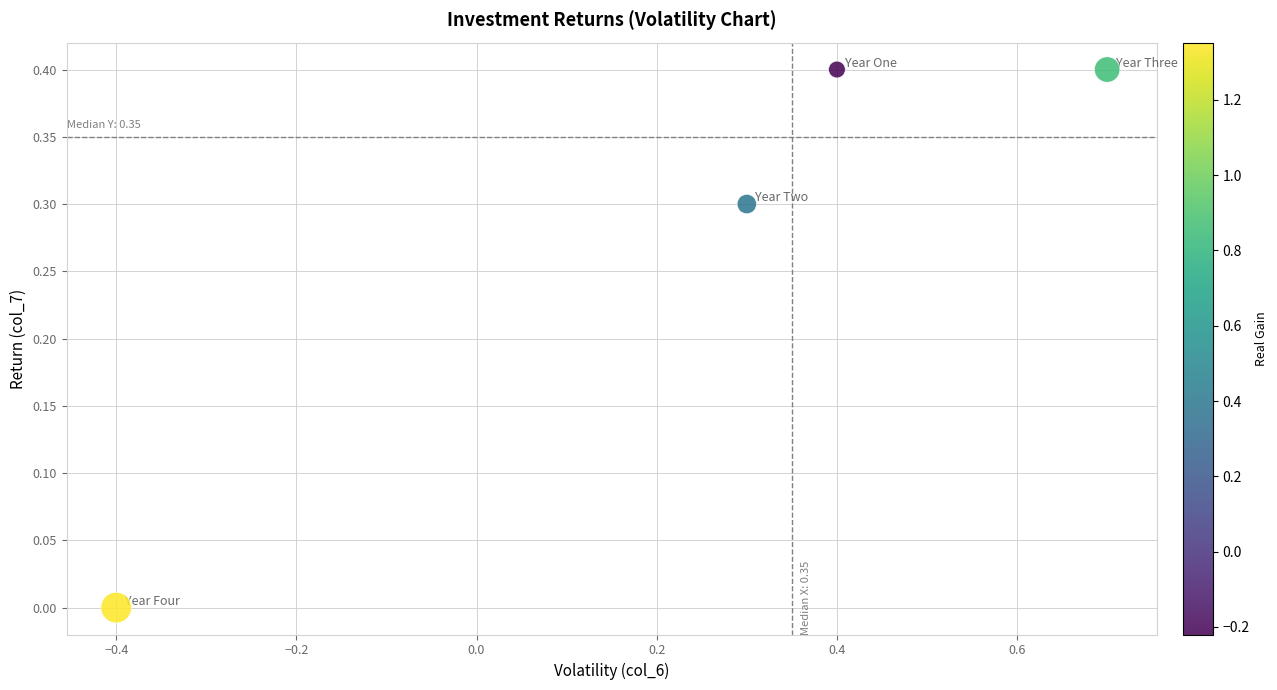

What is the range of Y values (max minus min)?

0.4